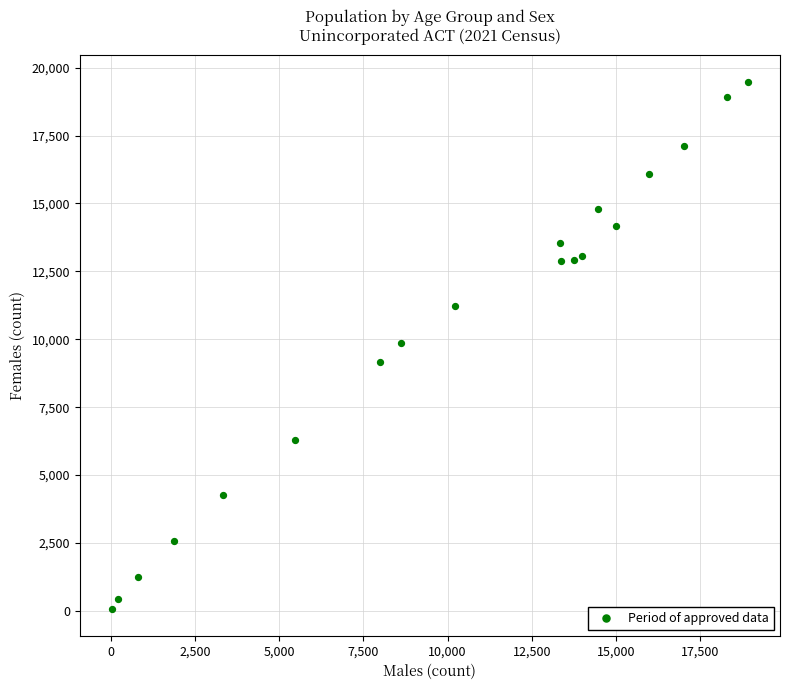

What is the range of Y values (max minus min)?

19434